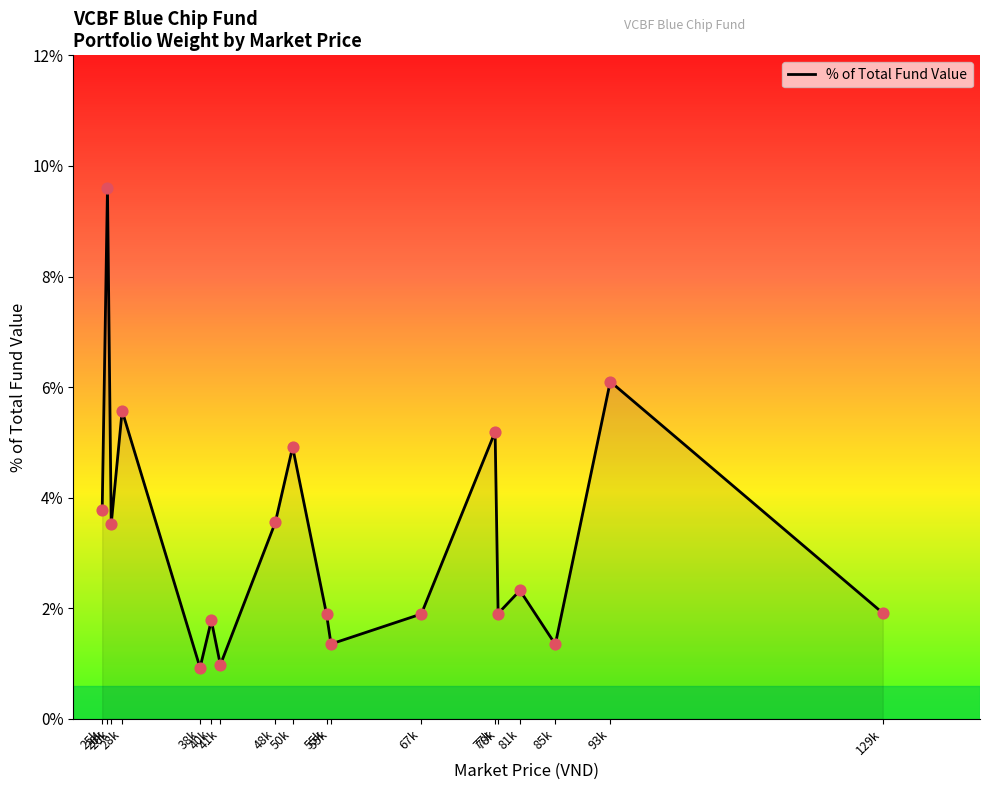

What is the change in value from 40k to 41k?

-0.8